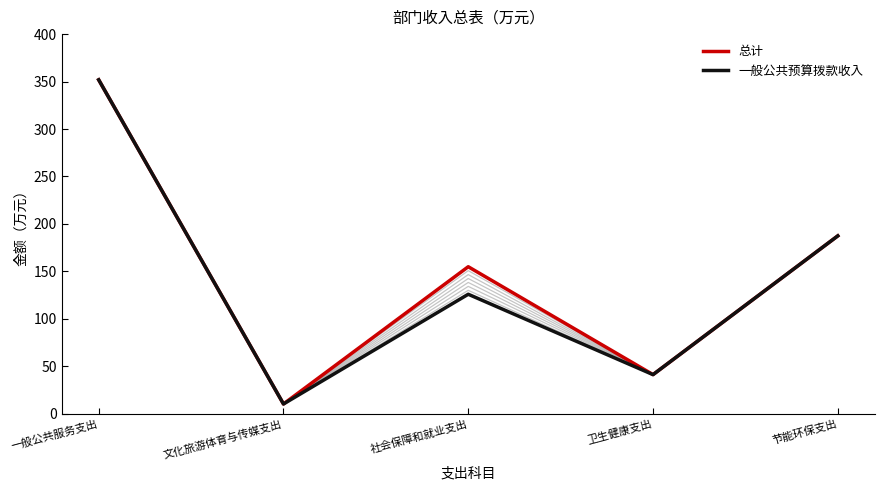

True or false: 总计 and 一般公共预算拨款收入 cross at least once.

False